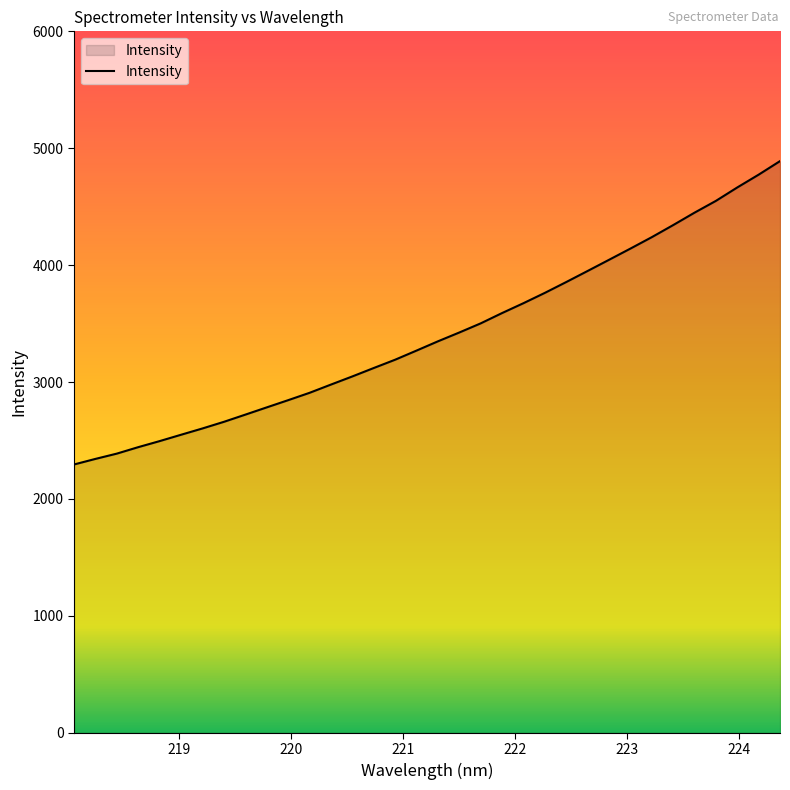

What is the greatest value displayed?

4889.9